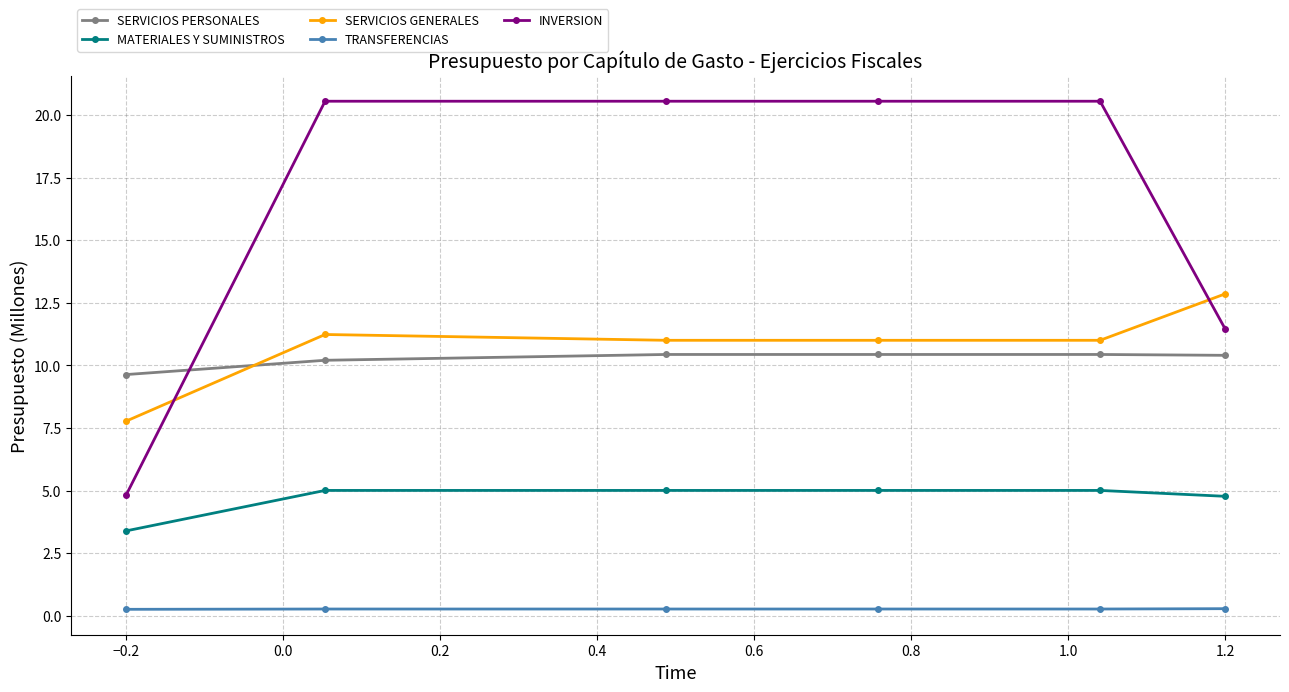

Which series has the largest range (max minus min)?

INVERSION